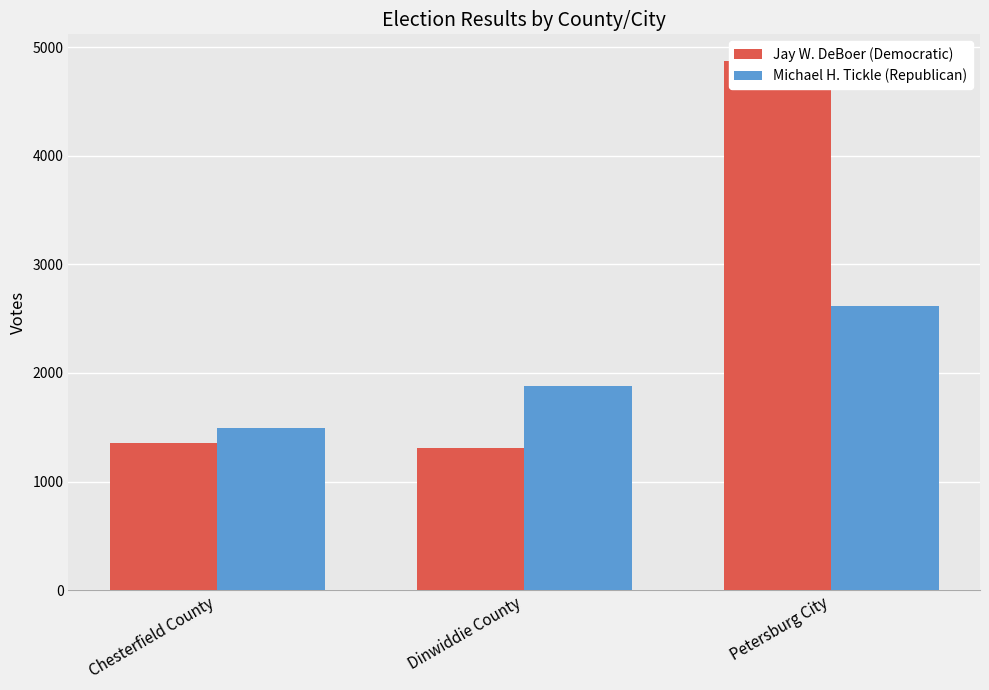

What is the label of the 3rd bar from the left?

Petersburg City